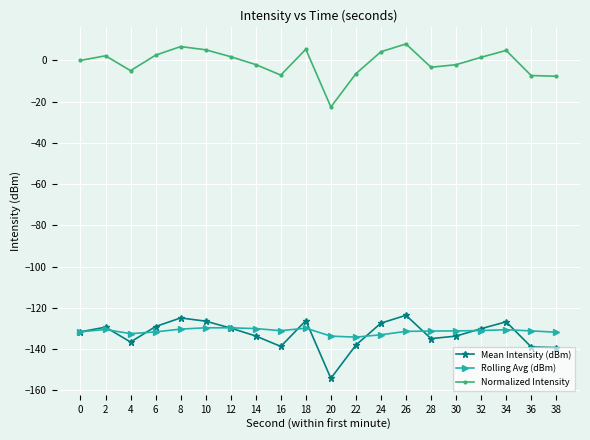

True or false: Rolling Avg (dBm) and Normalized Intensity intersect in this chart.

False